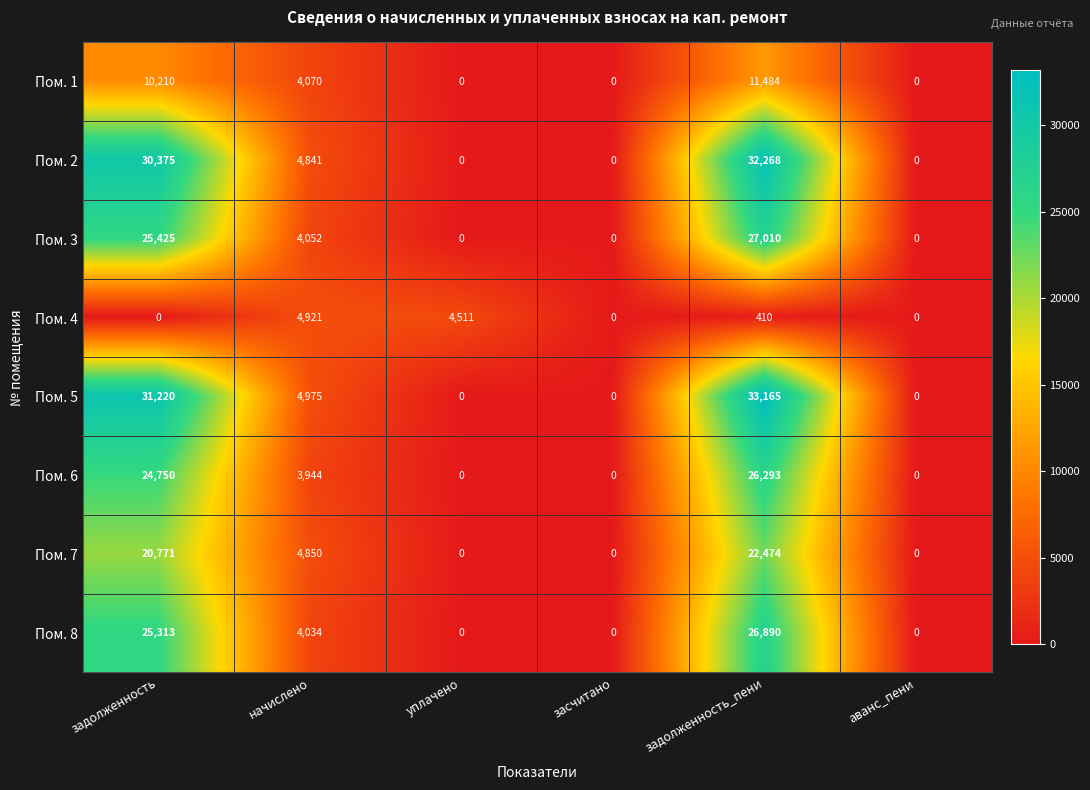

The Пом. 8 series shows 10333 at уплачено. True or false?

False